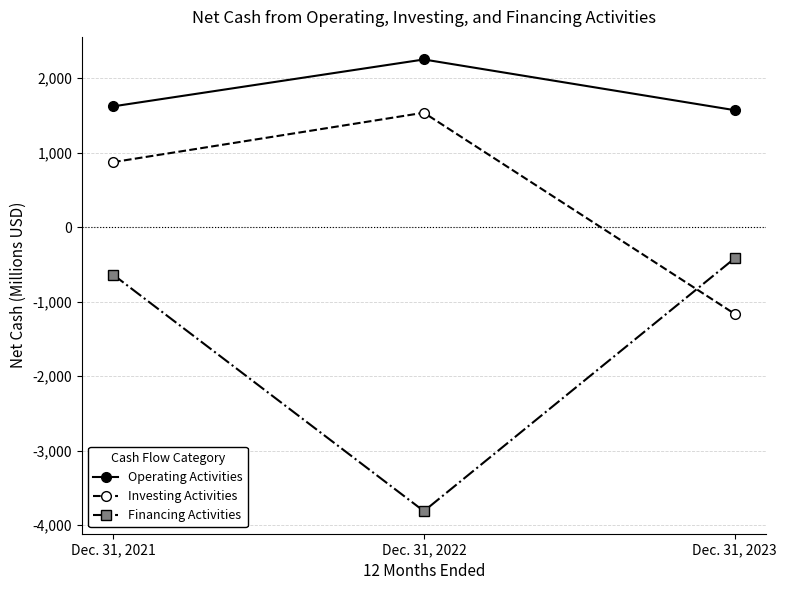

Reading left to right, list all the values displayed in this chart.

Operating Activities: Dec. 31, 2021=1621	Dec. 31, 2022=2251	Dec. 31, 2023=1570
Investing Activities: Dec. 31, 2021=872	Dec. 31, 2022=1536	Dec. 31, 2023=-1166
Financing Activities: Dec. 31, 2021=-637	Dec. 31, 2022=-3814	Dec. 31, 2023=-418